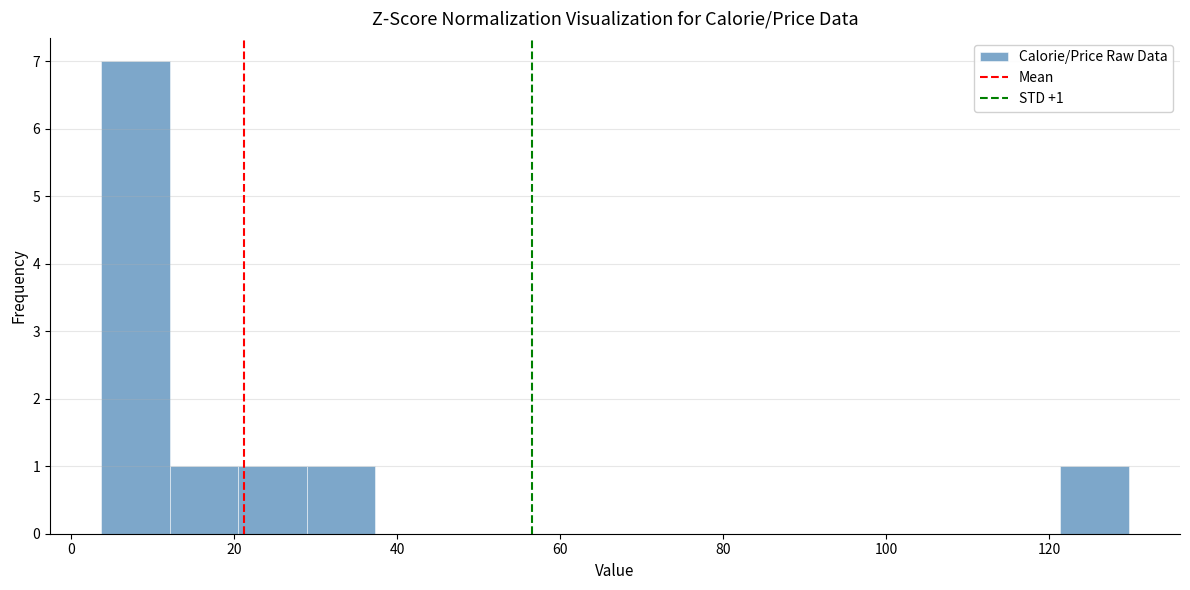

Over which range of the x-axis is the bar tallest?

4 to 12